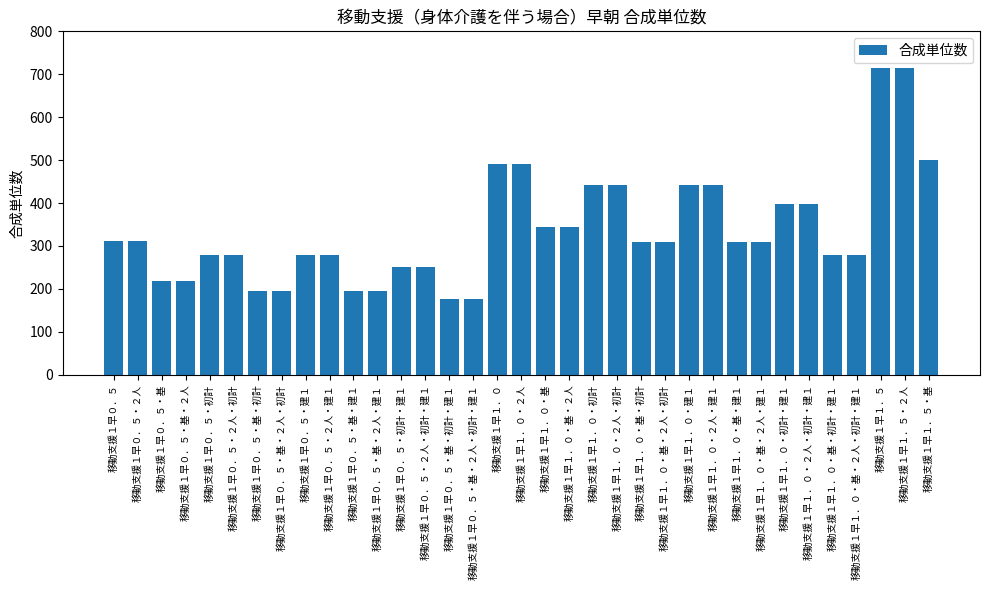

Is it true that the value at 移動支援１早０．５ is 423?

False